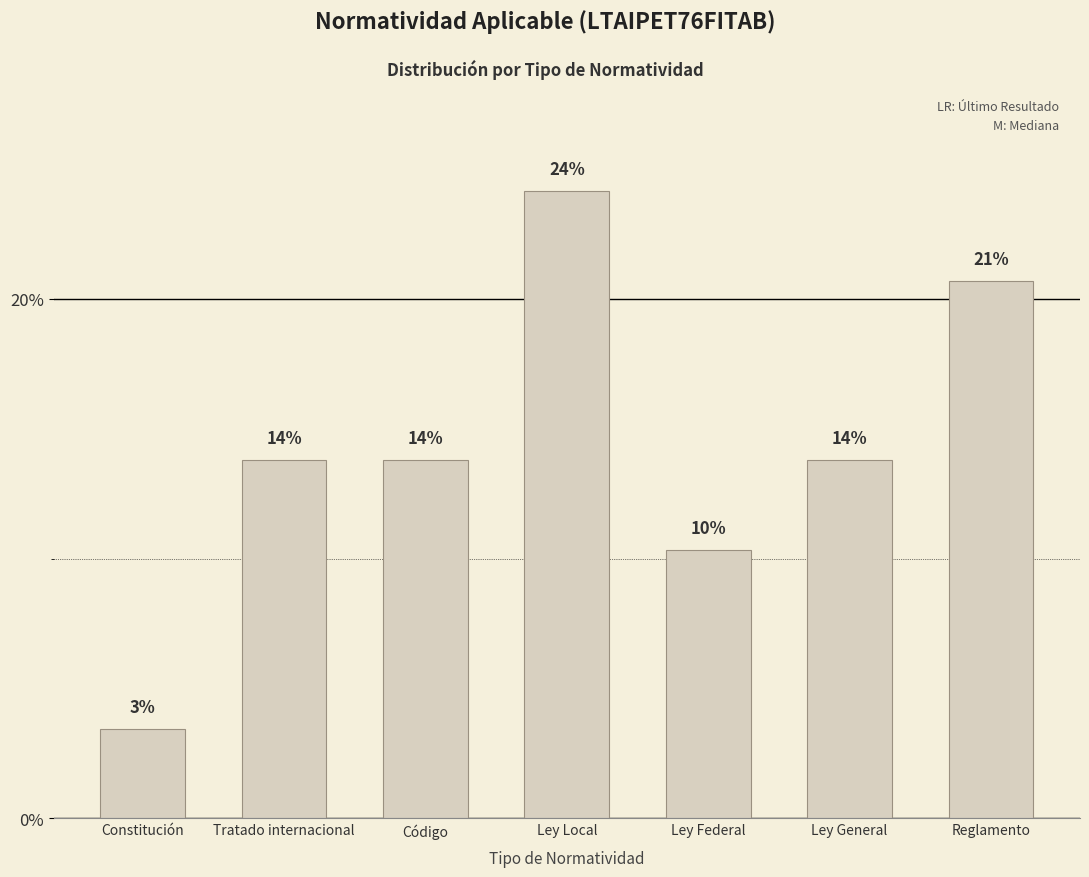

List the labels in order of value, smallest first.

Constitución, Ley Federal, Tratado internacional, Código, Ley General, Reglamento, Ley Local